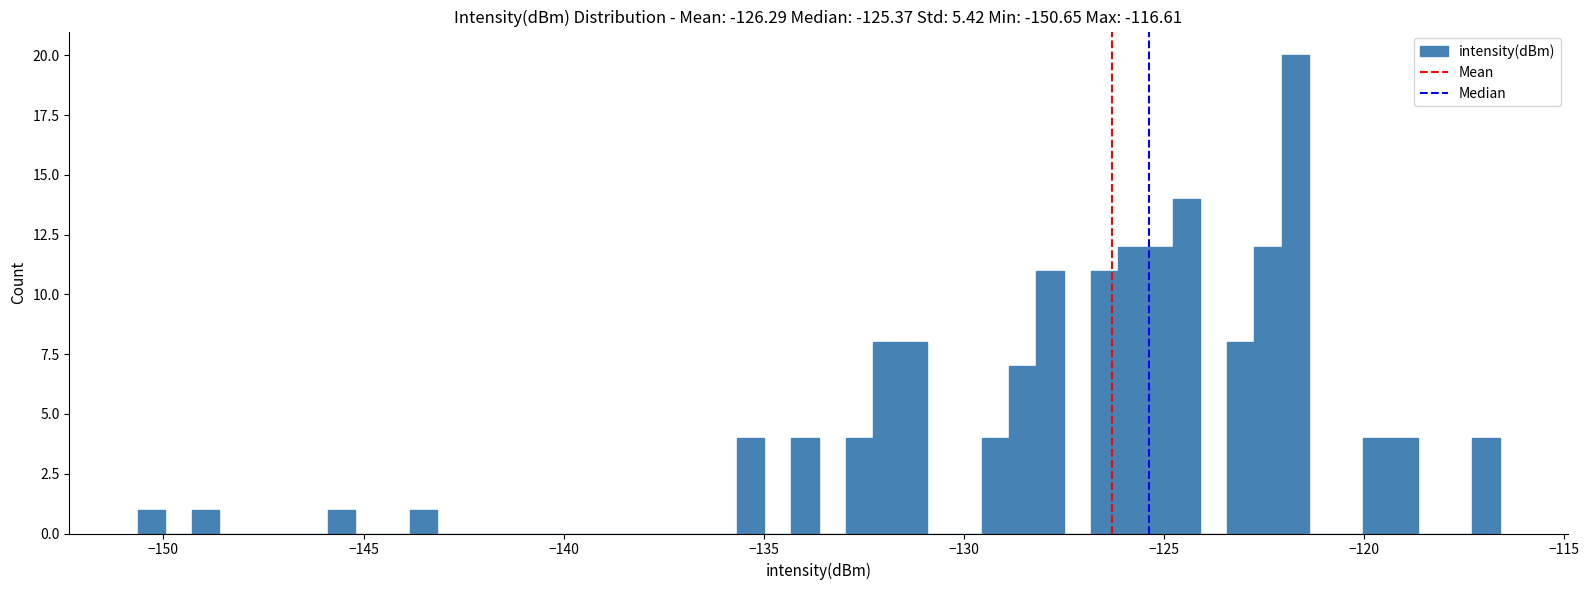

Around what value on the x-axis is the tallest bar? Give the approximate position of its centre, as read against the axis.

-121.5